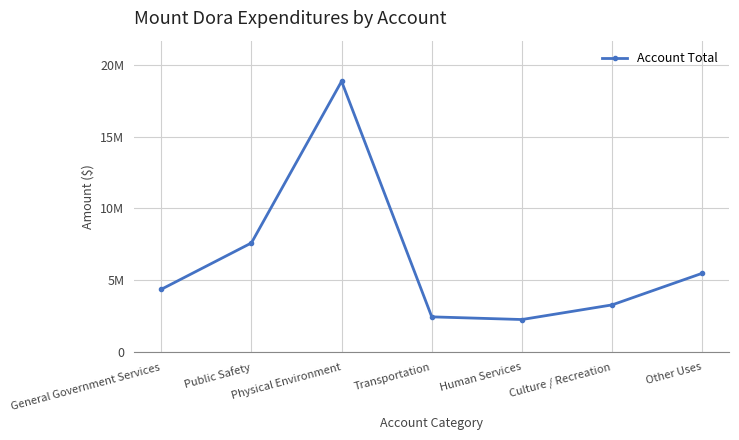

The value at Culture / Recreation is 2133274. True or false?

False